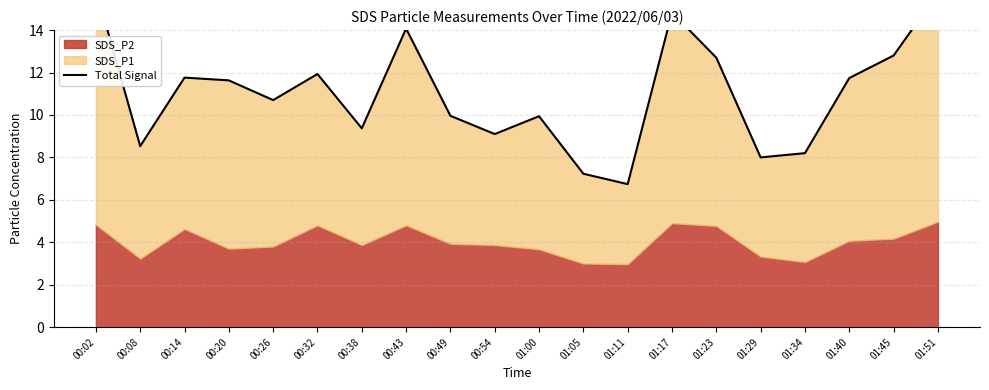

At which label does the data first exceed 11?

00:02